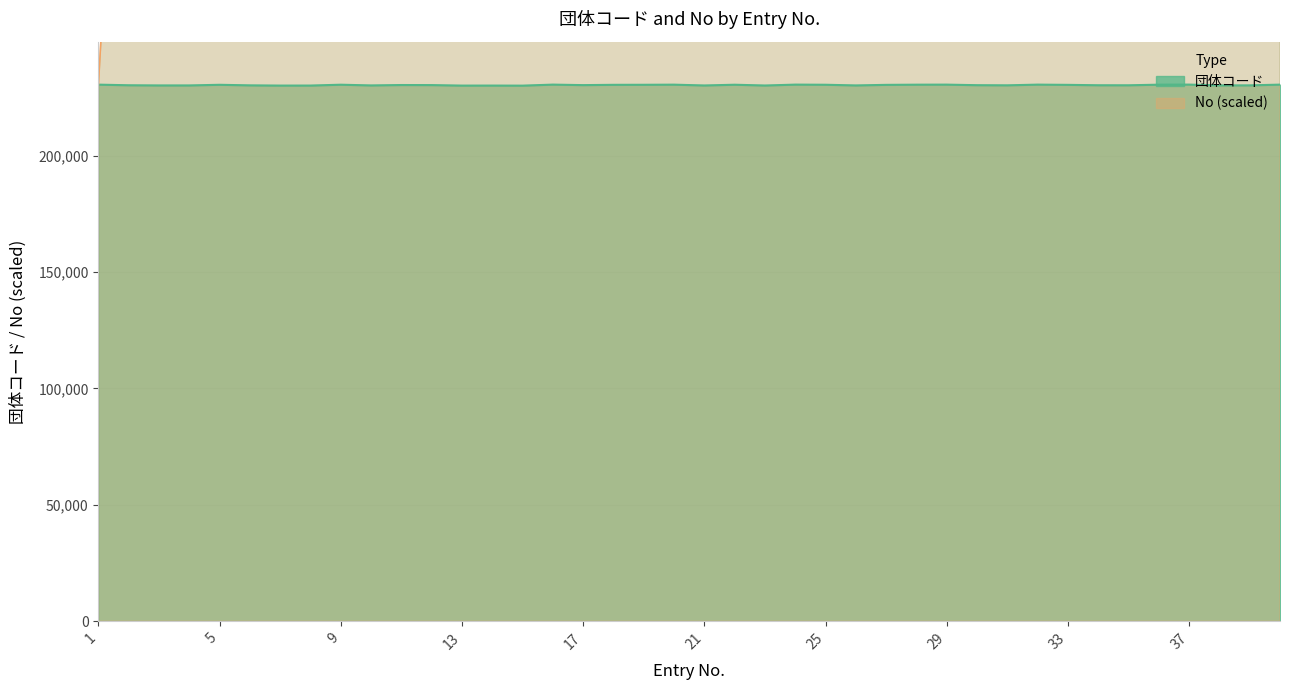

Is it true that 団体コード equals 230000 at 15?

True